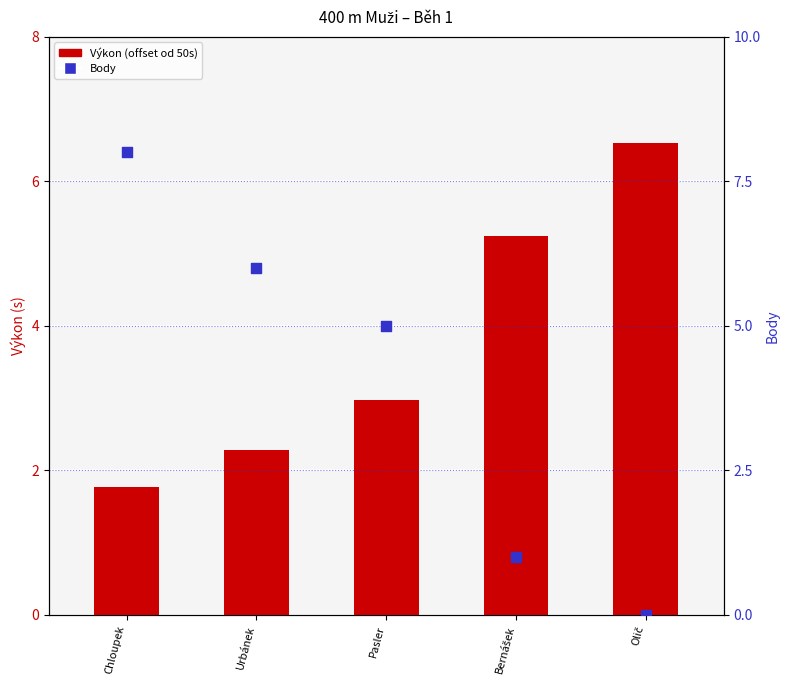

Which series has the largest total across all categories?

Body